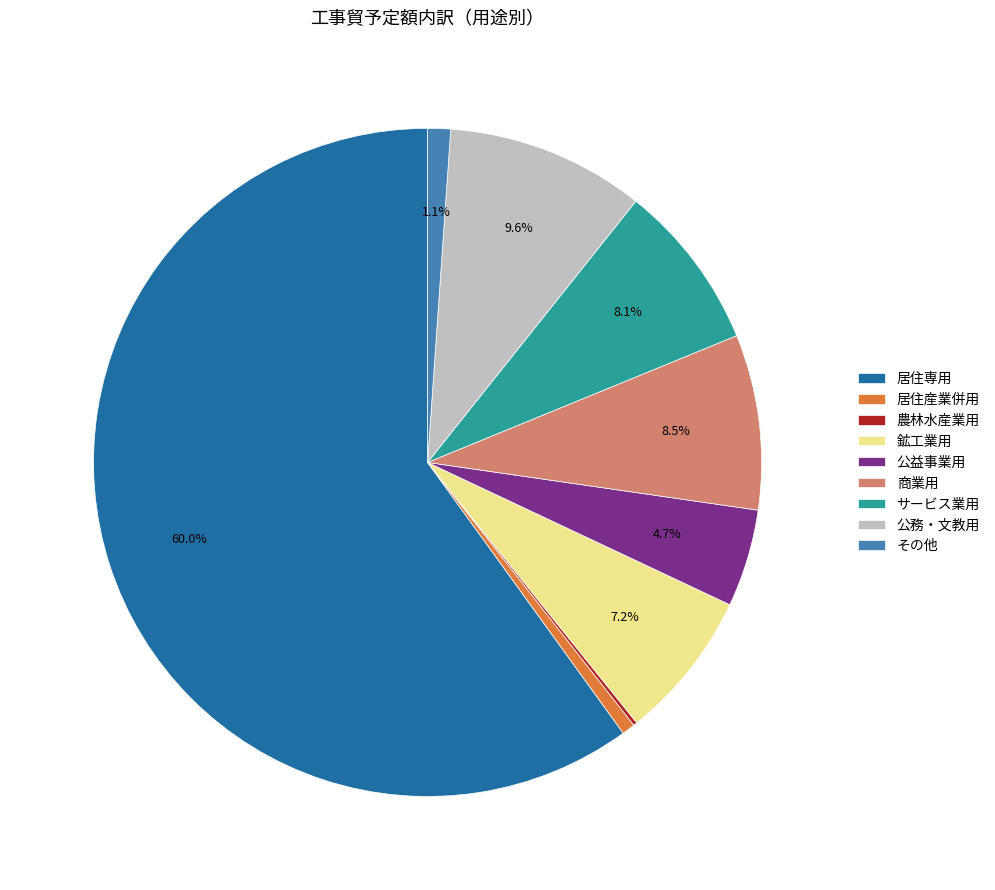

What percentage is NOT represented by 商業用?

91.5%